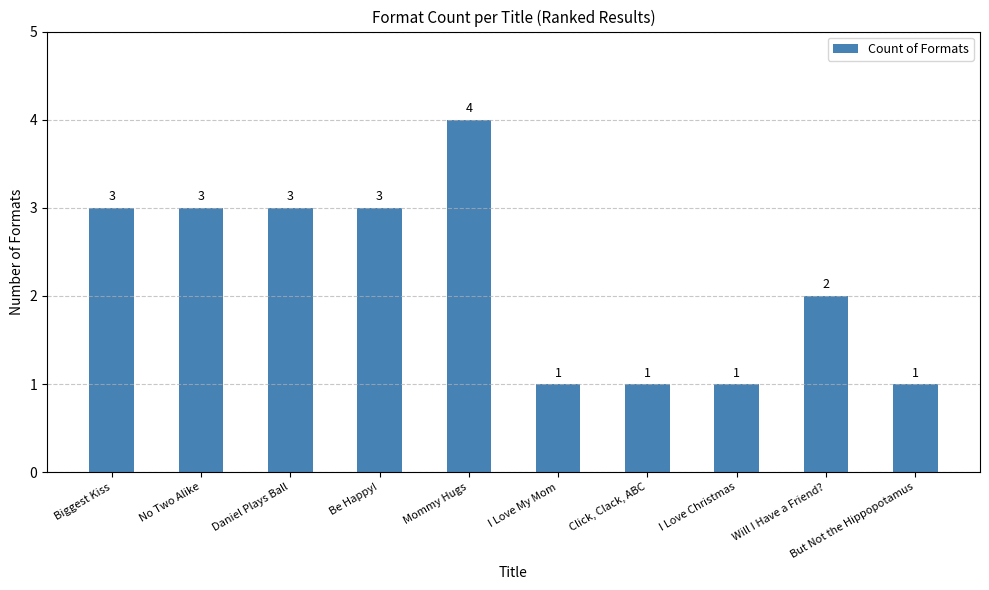

The chart shows a value of 3 at Biggest Kiss. True or false?

True